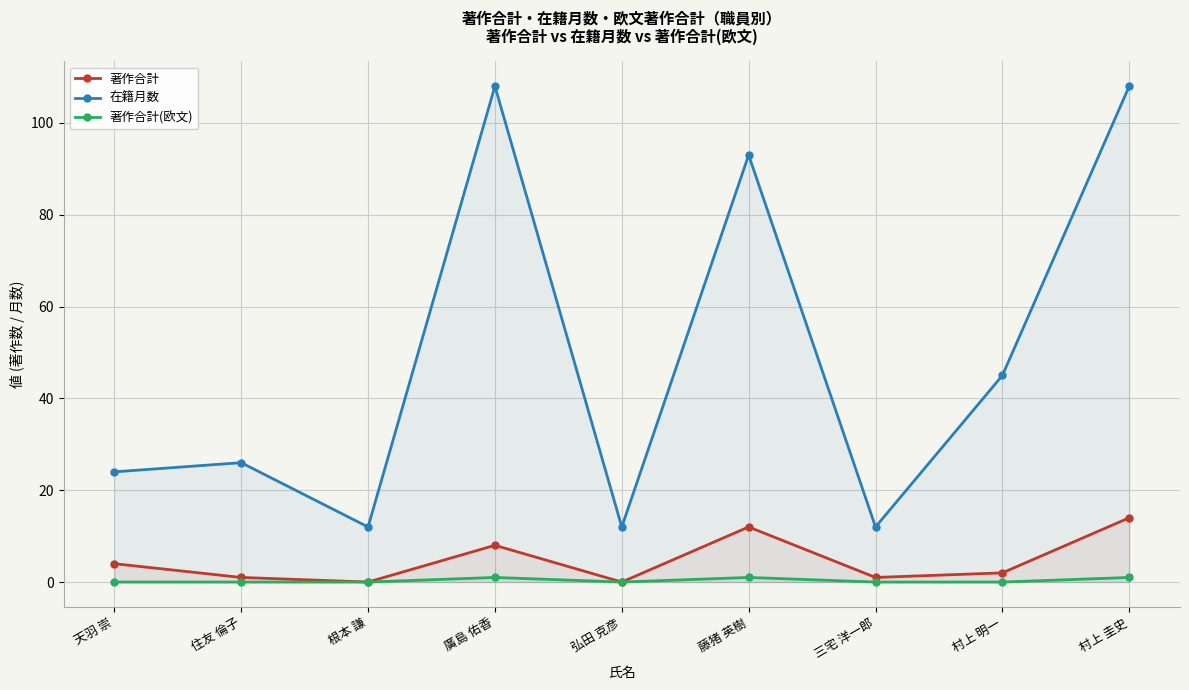

Which series has the widest spread of values?

在籍月数